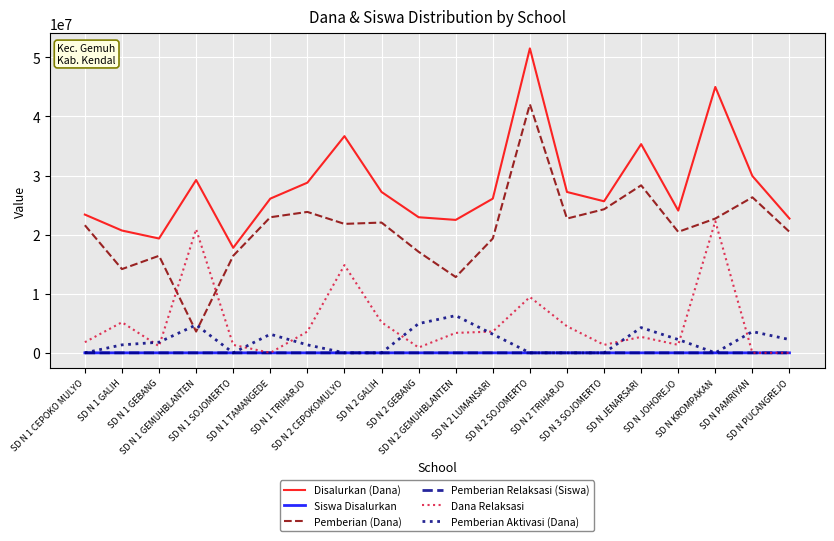

Which series changed the most between SD N 1 TAMANGEDE and SD N 2 GALIH?

Dana Relaksasi